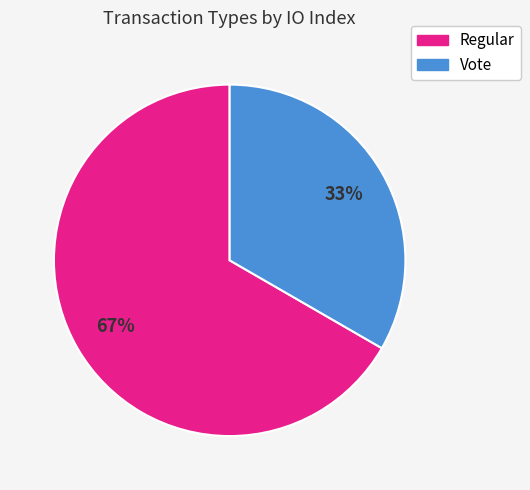

How many segments does this pie chart have?

2